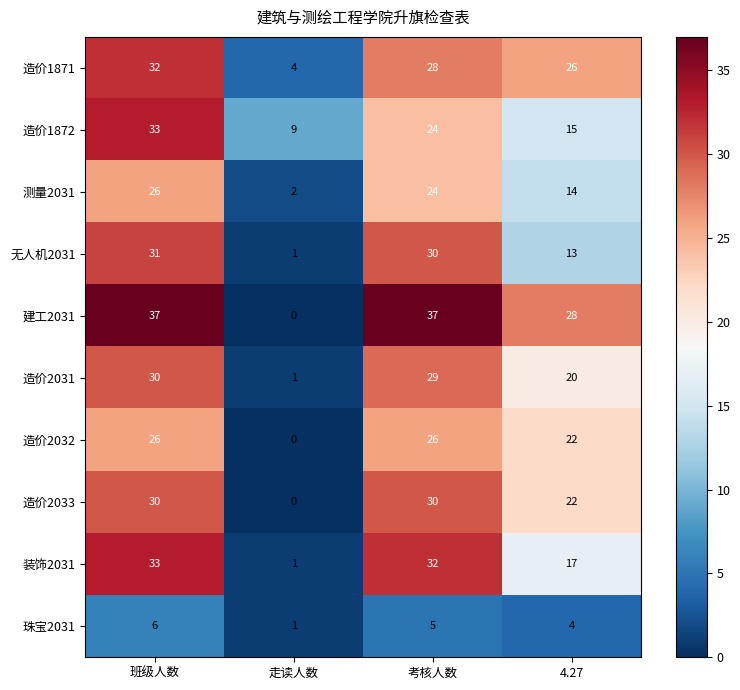

True or false: 装饰2031 has a value of 17 at 4.27.

True